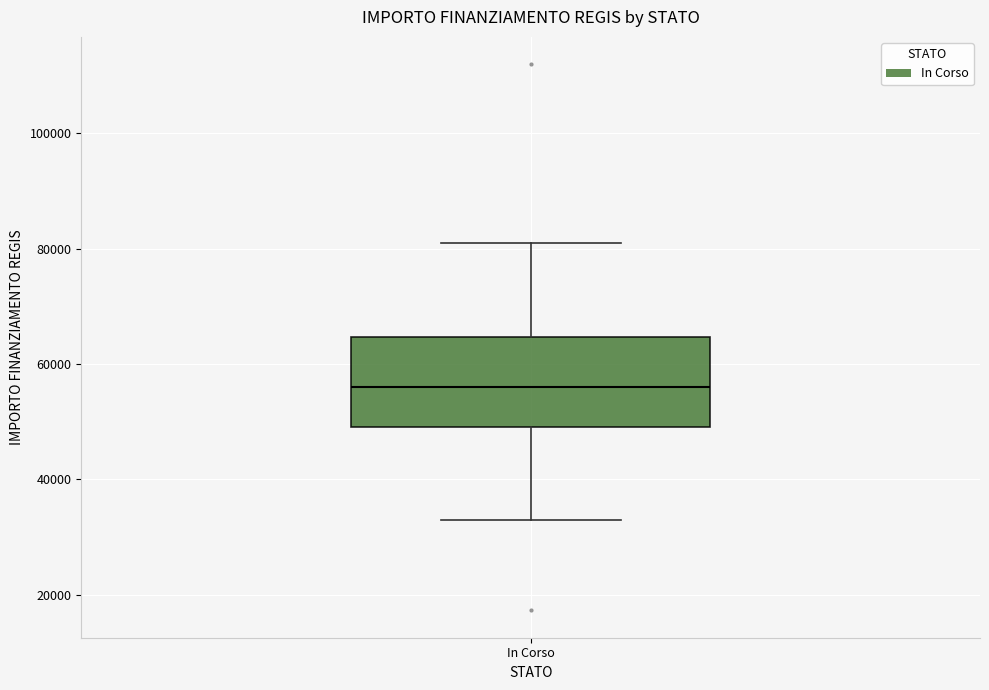

Where does the lower whisker of the box for In Corso end on the y-axis? The values are not printed on the chart, so give them approximately, as read against the axis.

32000